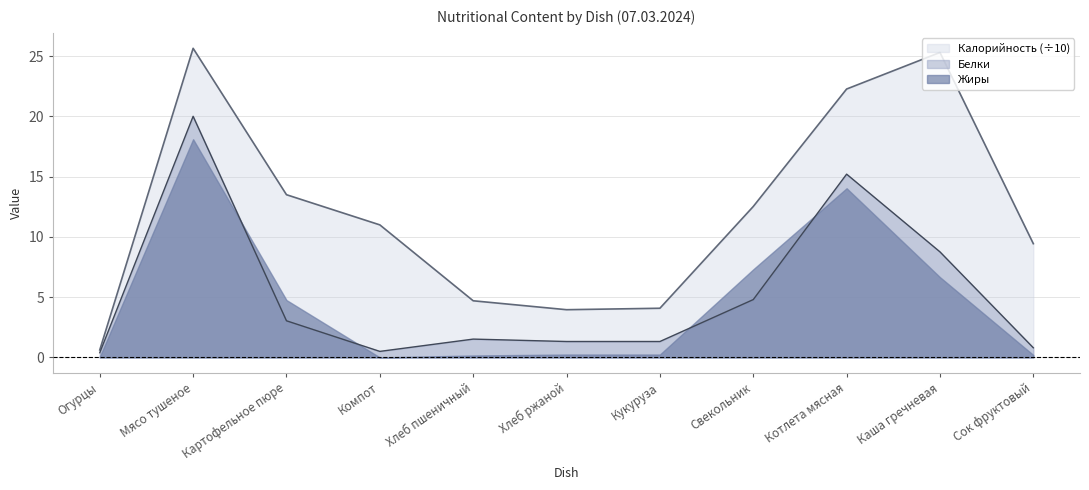

True or false: Калорийность (÷10) has a value of 9.4 at Сок фруктовый.

True